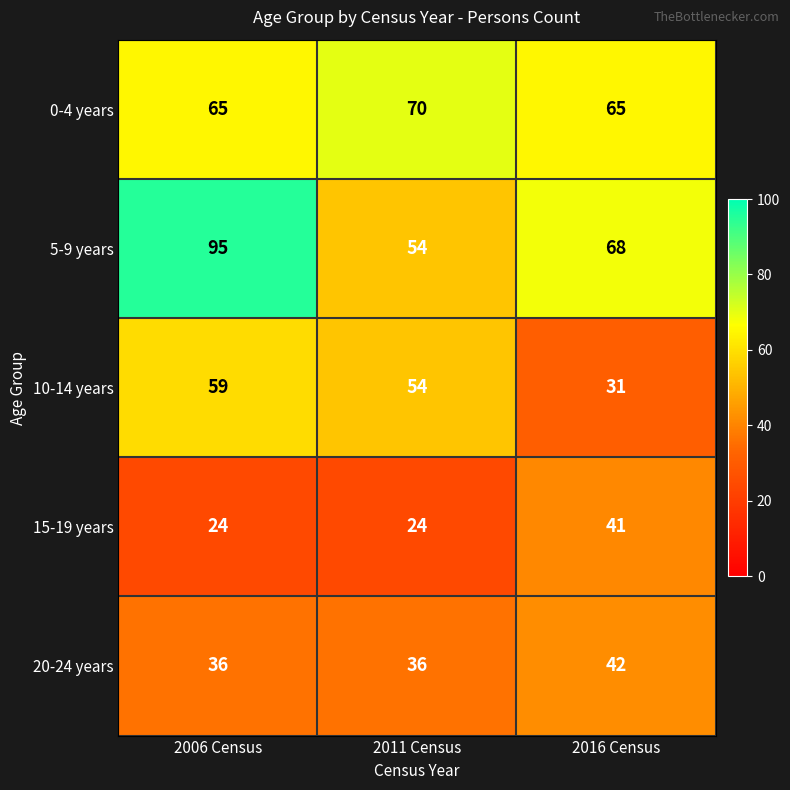

Between 2011 Census and 2016 Census, which series saw the biggest shift?

10-14 years